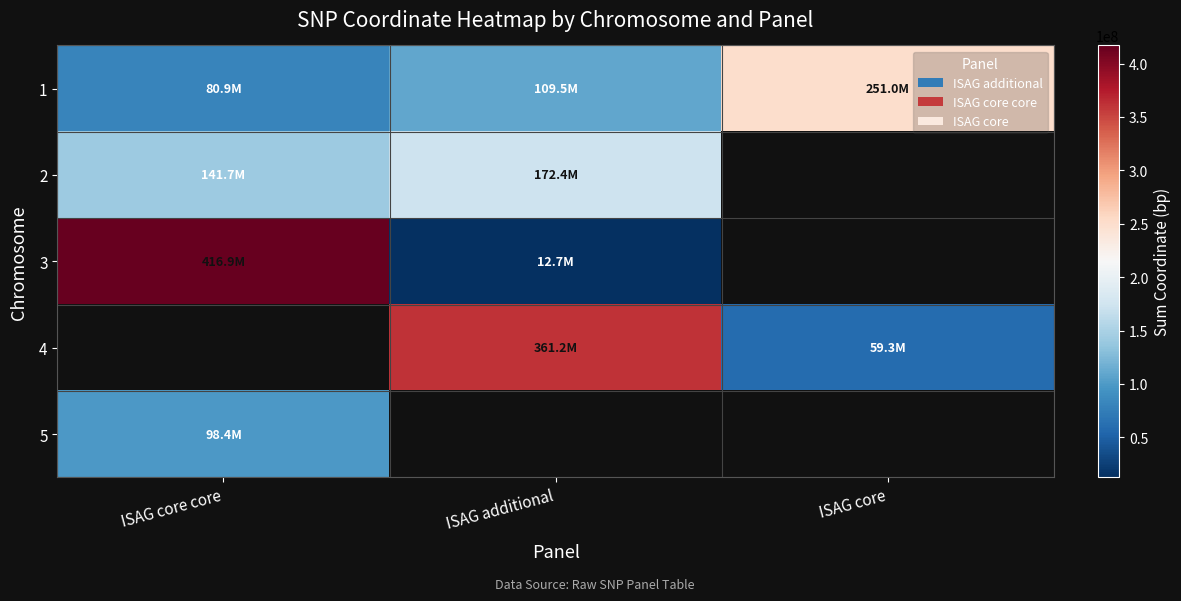

Count the number of data series in this chart.

5